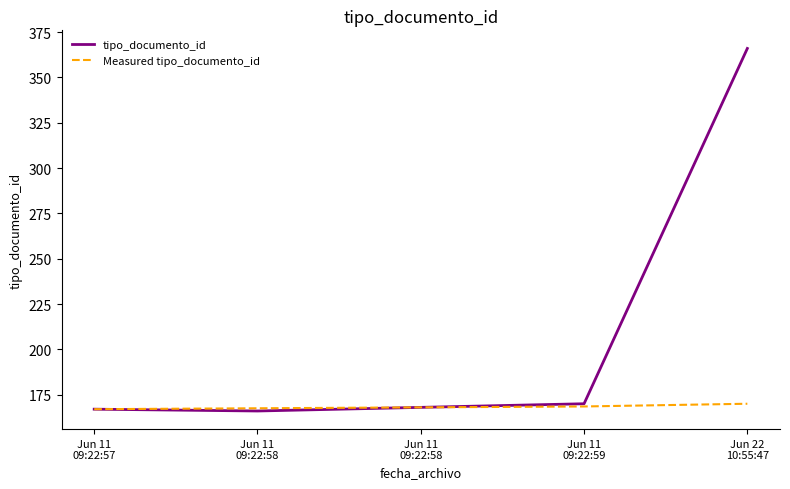

Does the chart display data point markers on the line(s)?

No